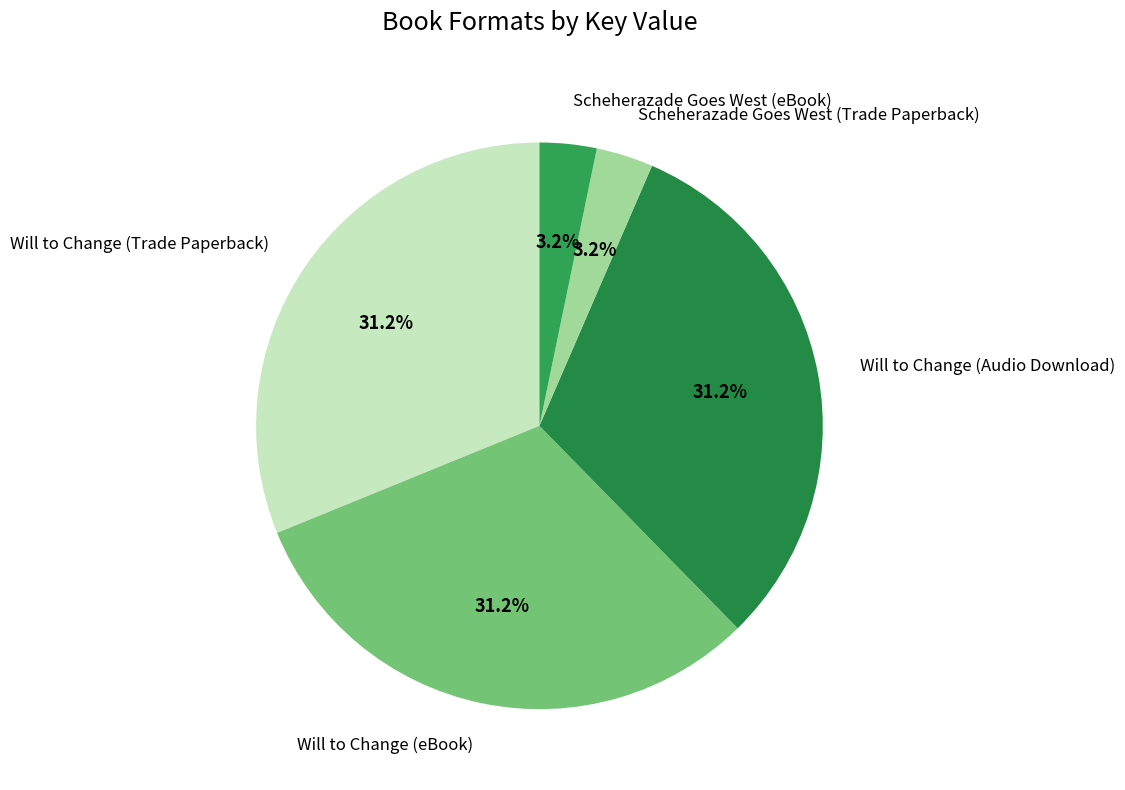

Which has a higher value, Scheherazade Goes West (eBook) or Will to Change (eBook)?

Will to Change (eBook)